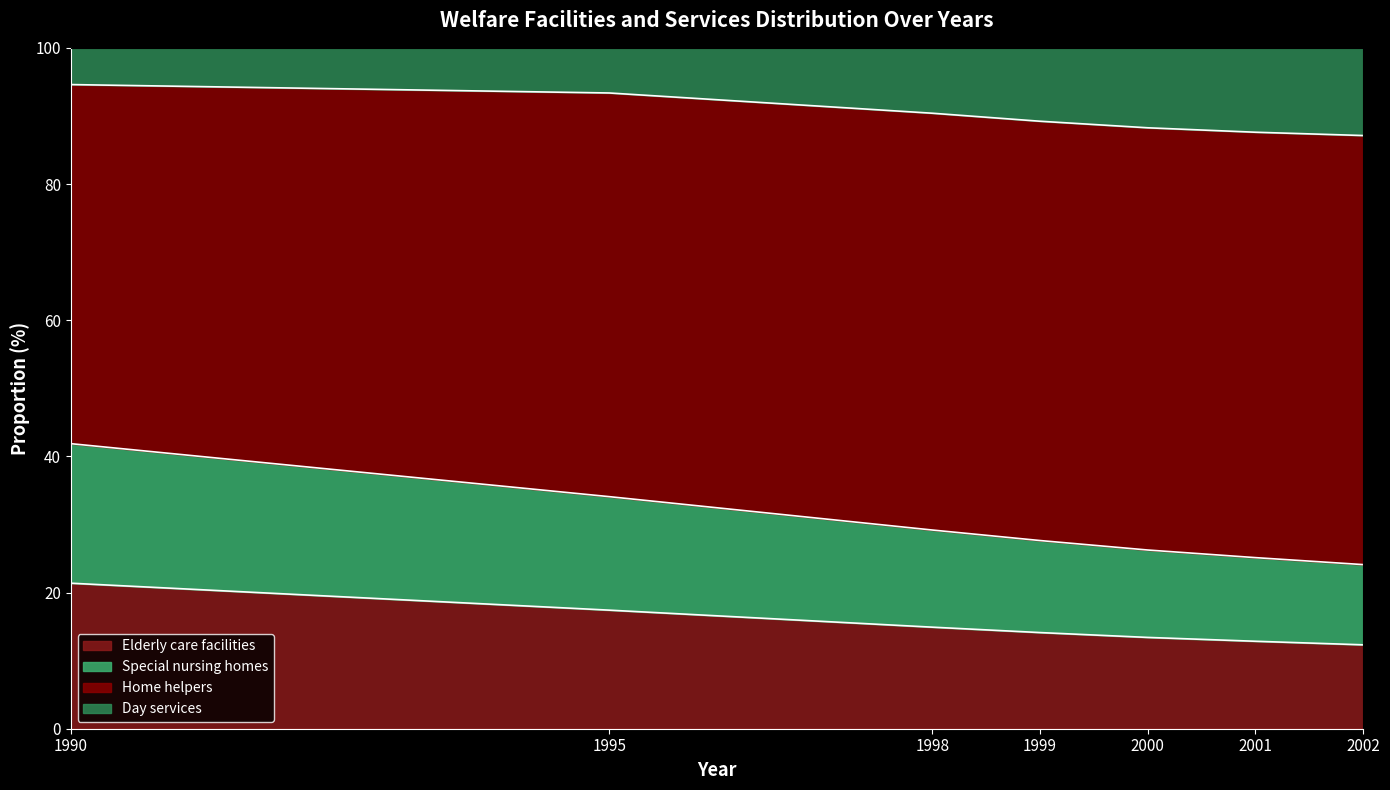

Which category has the highest value in the Elderly care facilities series?

1990